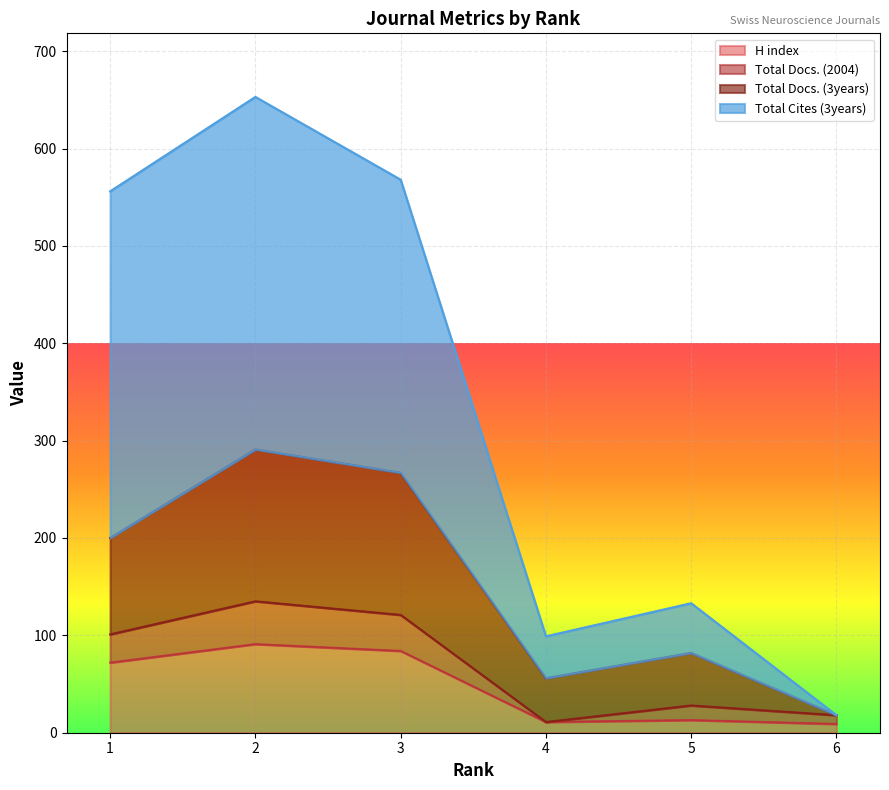

At which category is the sum across all series the highest?

2